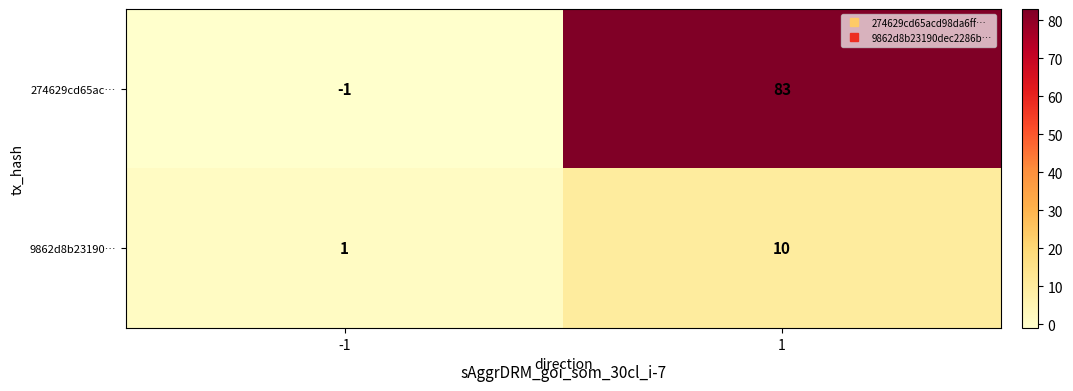

Reading left to right, transcribe all the data shown in this chart.

274629cd65ac…: -1	83
9862d8b23190…: 1	10